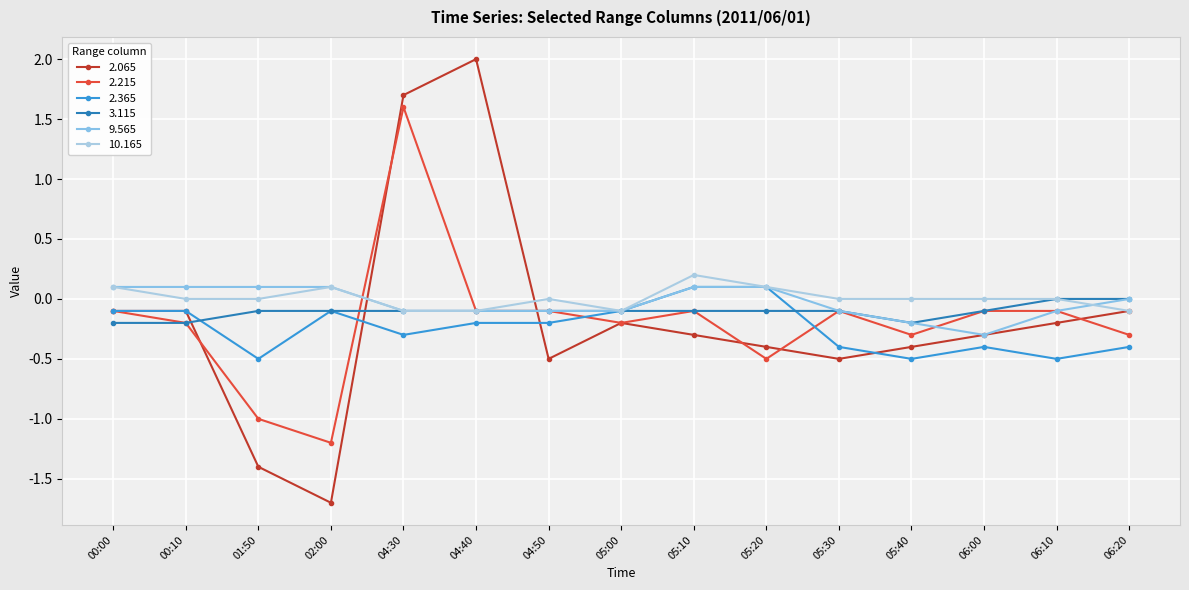

The value of 10.165 at 04:50 is 0.2. True or false?

False